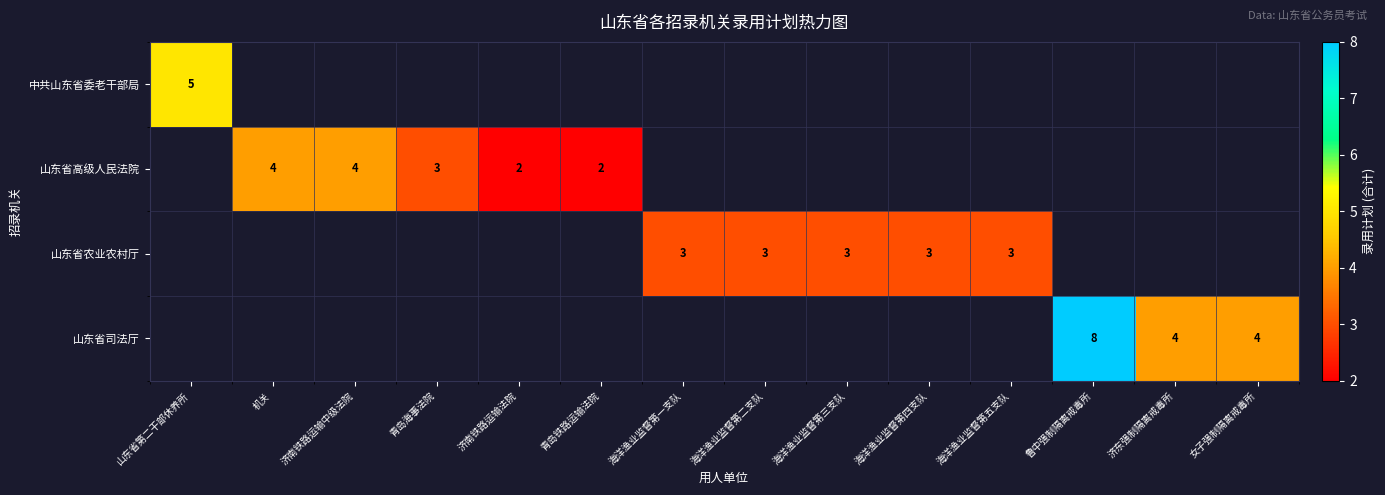

Is it true that 山东省农业农村厅 equals 5 at 海洋渔业监督第四支队?

False